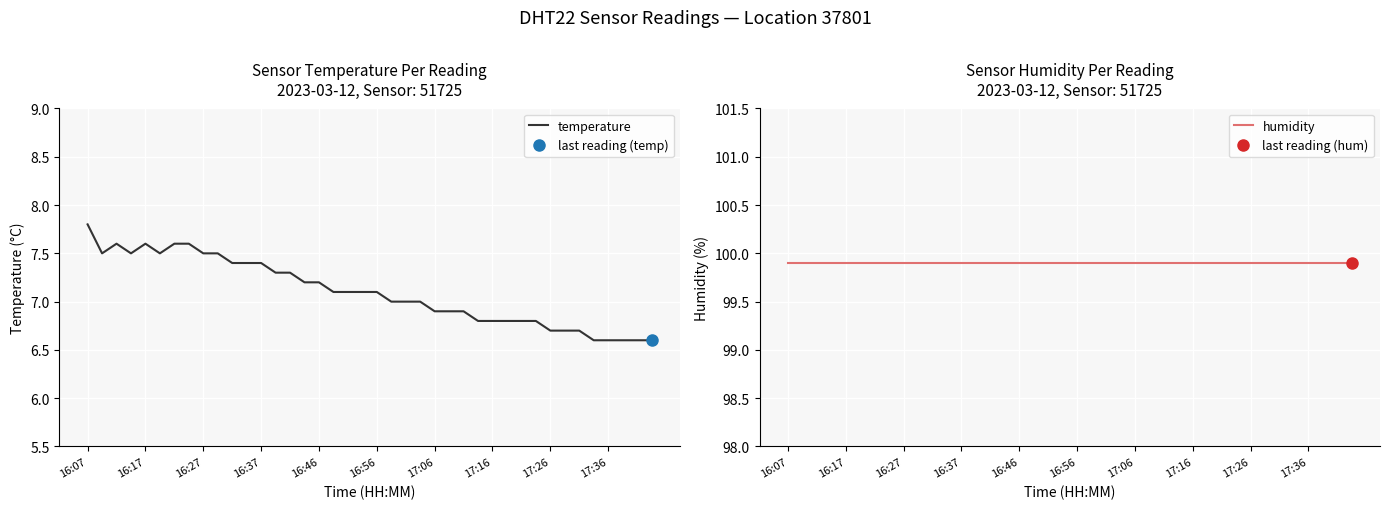

True or false: humidity has more than 0 points higher than both neighbors.

False